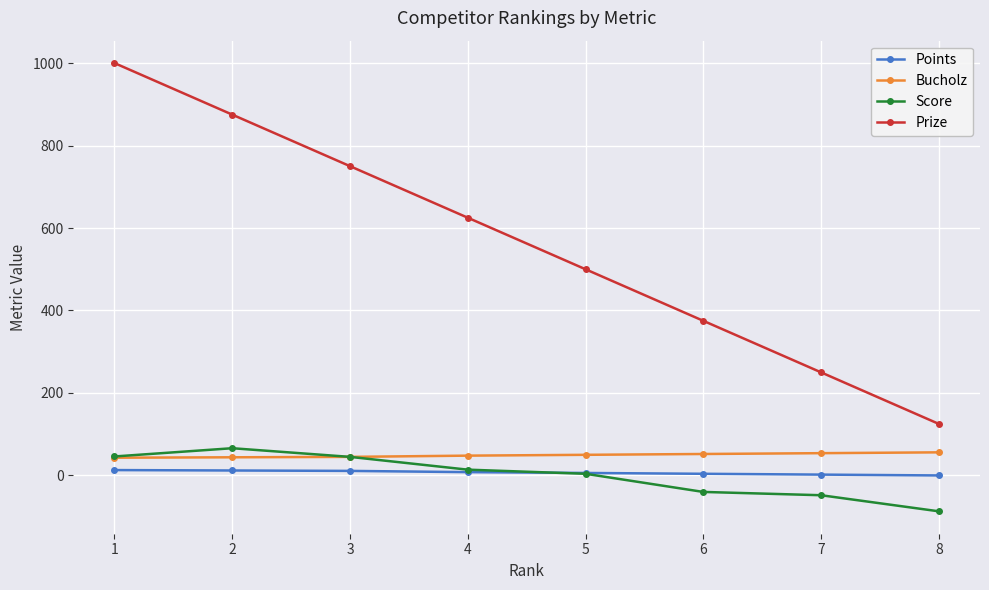

What is the sum of the Prize values at 5 and 1?

1500